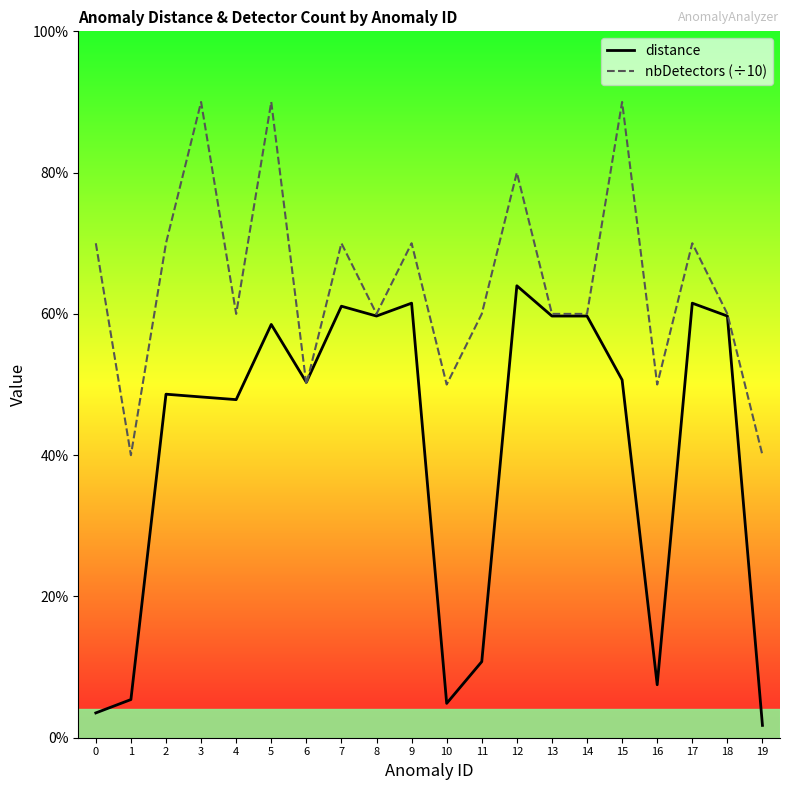

Reading left to right, extract all data points from this chart.

distance: 0=0.0	1=0.1	2=0.5	3=0.5	4=0.5	5=0.6	6=0.5	7=0.6	8=0.6	9=0.6	10=0.0	11=0.1	12=0.6	13=0.6	14=0.6	15=0.5	16=0.1	17=0.6	18=0.6	19=0.0
nbDetectors (÷10): 0=0.7	1=0.4	2=0.7	3=0.9	4=0.6	5=0.9	6=0.5	7=0.7	8=0.6	9=0.7	10=0.5	11=0.6	12=0.8	13=0.6	14=0.6	15=0.9	16=0.5	17=0.7	18=0.6	19=0.4